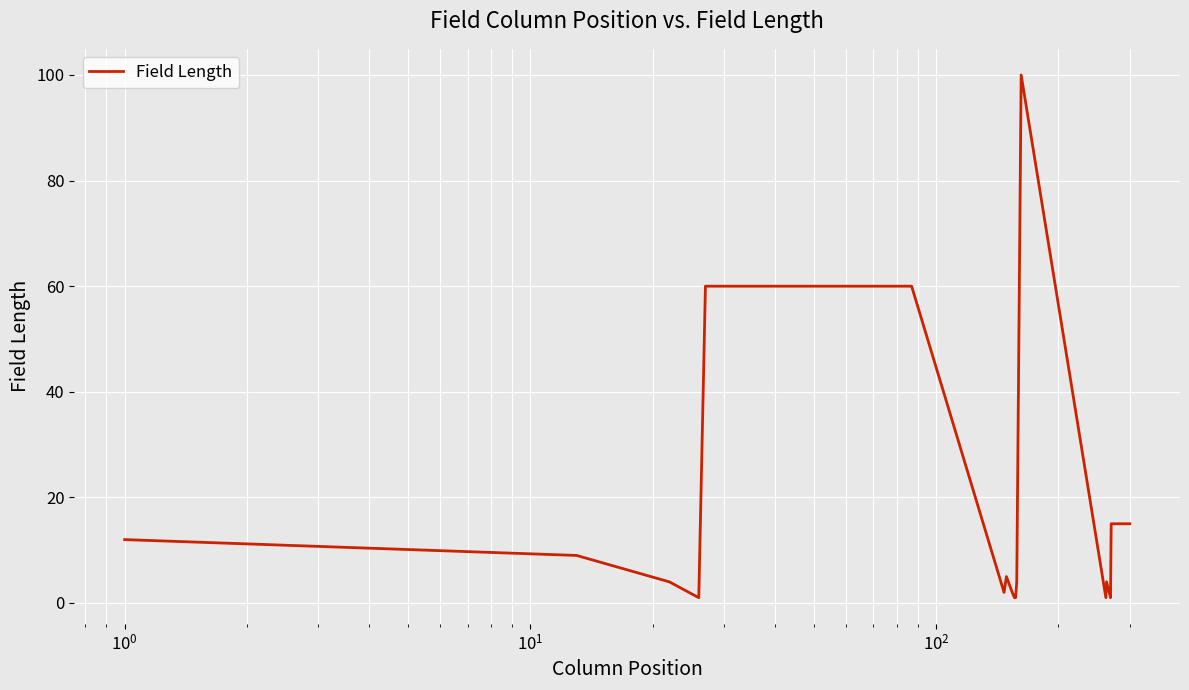

What is the difference between the maximum and minimum values?

99